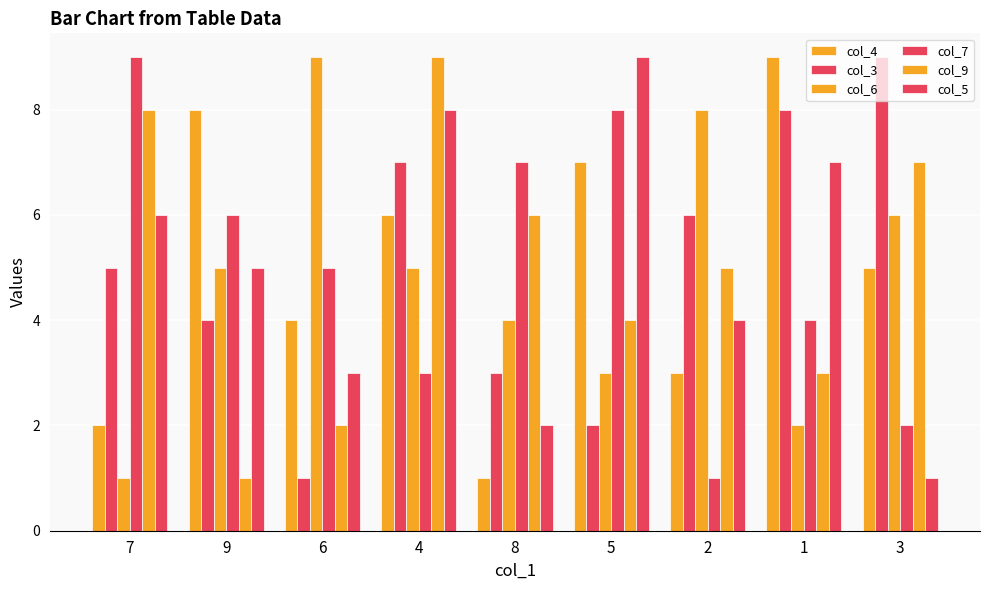

What is the sum of the col_7 values at 5 and 6?

13